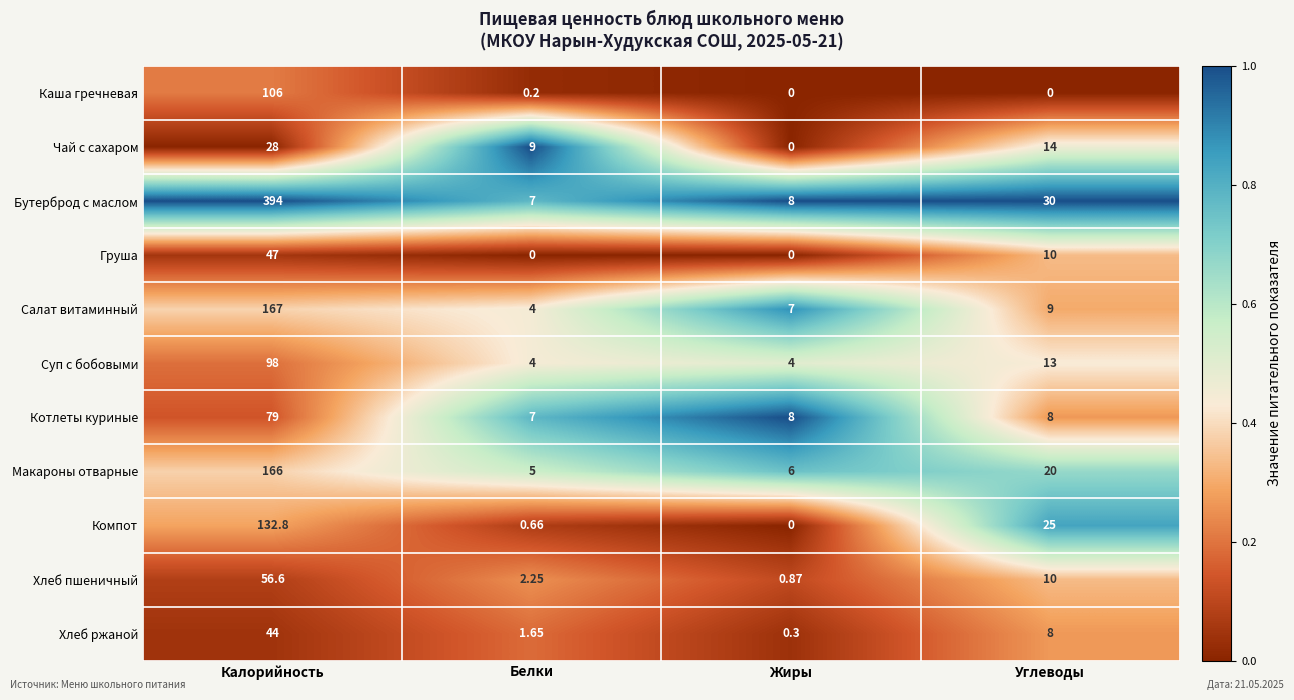

Rank the series by their maximum value, from highest to lowest.

Бутерброд с маслом, Салат витаминный, Макароны отварные, Компот, Каша гречневая, Суп с бобовыми, Котлеты куриные, Хлеб пшеничный, Груша, Хлеб ржаной, Чай с сахаром